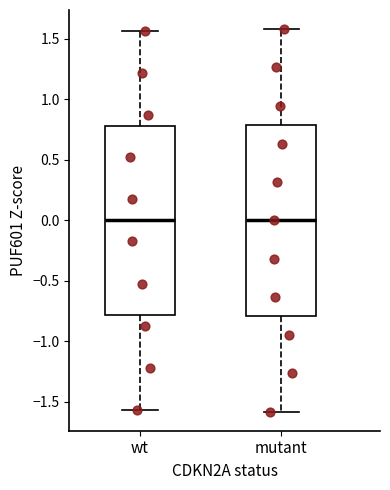

Reading left to right, read every box against the y-axis: the position of its median line, the range the box covers, and the ends of its whiskers. The values are not printed on the chart, so give them approximately, as read against the axis.

wt: median 0.00, box -0.80 to 0.80, whiskers -1.55 to 1.55
mutant: median 0.00, box -0.80 to 0.80, whiskers -1.60 to 1.60